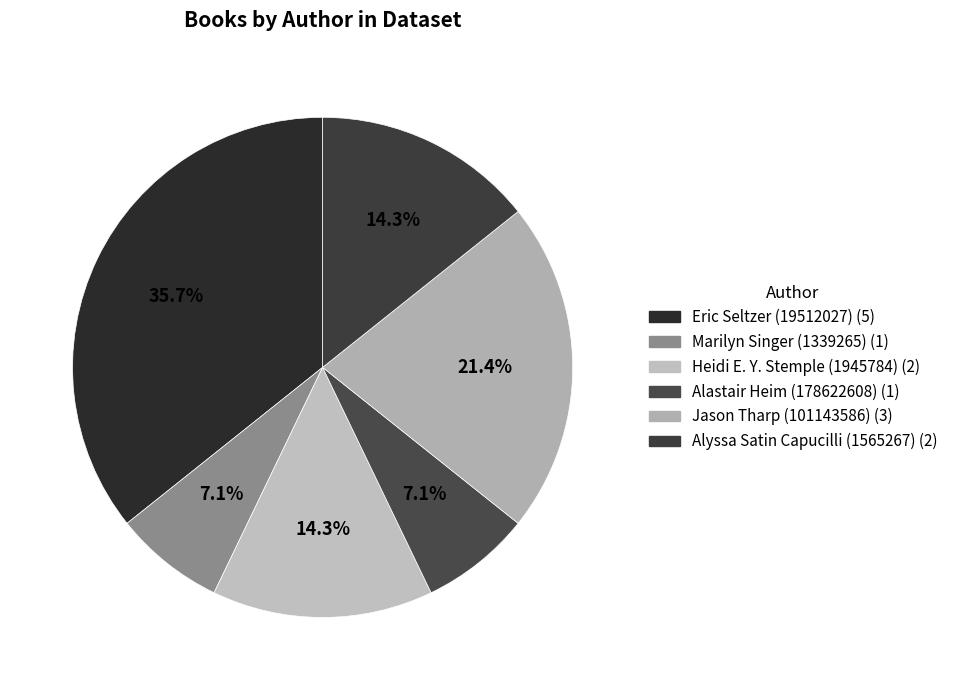

Does Alastair Heim (178622608) represent more than half of the total?

No